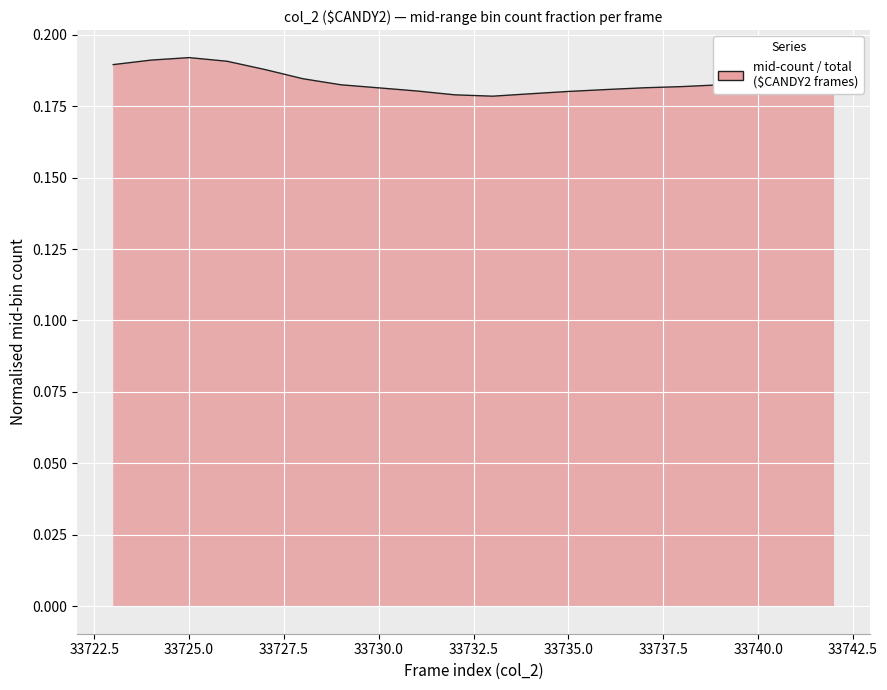

Does the chart display data point markers on the line(s)?

No